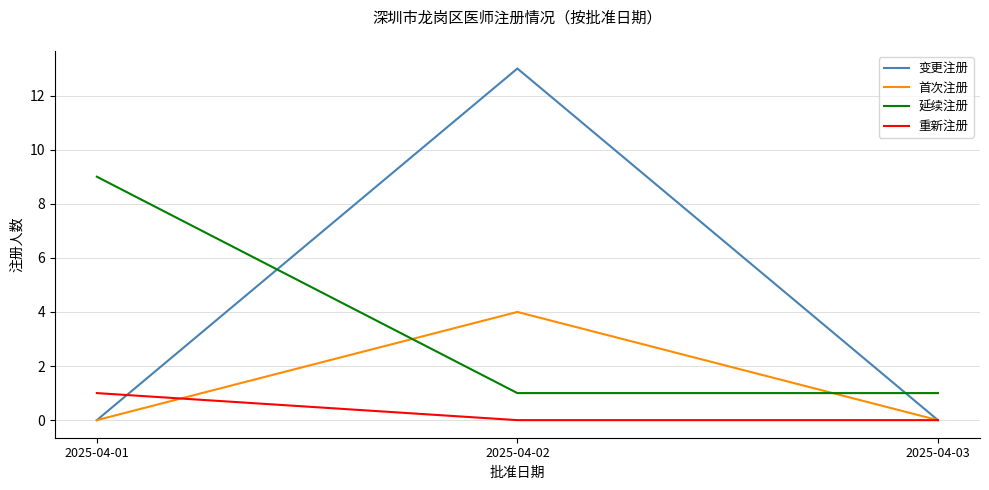

What are all the series names shown in the legend?

变更注册, 首次注册, 延续注册, 重新注册